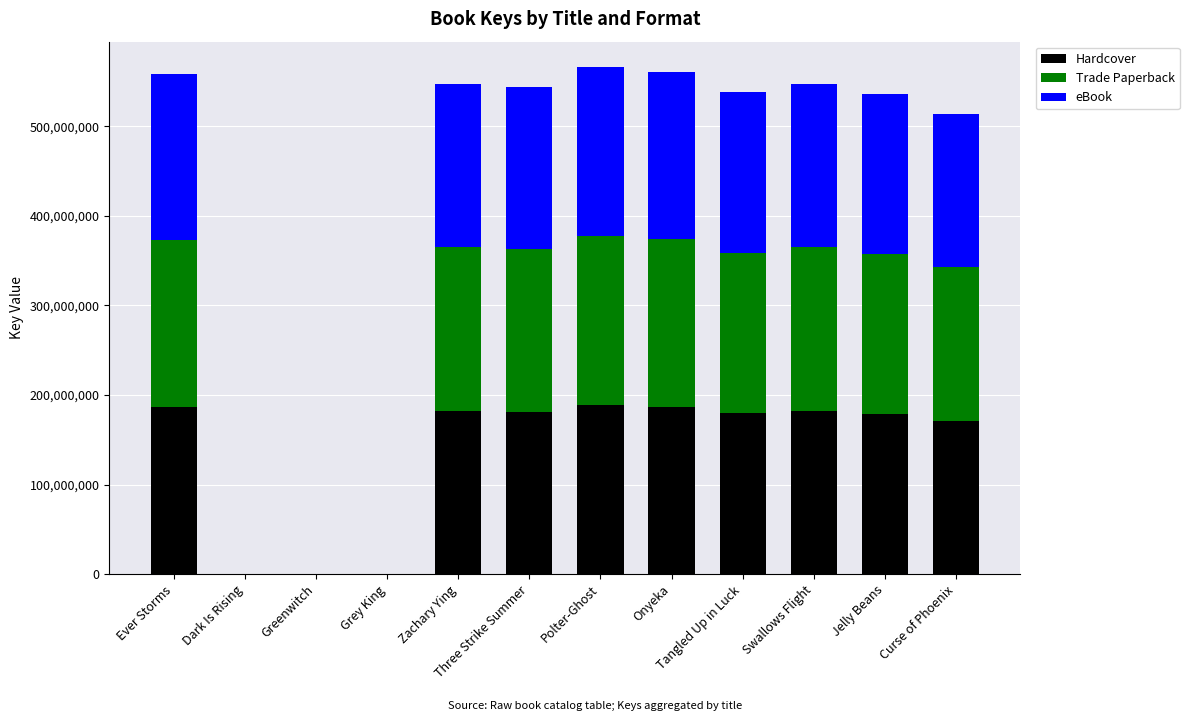

What is the total value across all series at Onyeka?

560552907